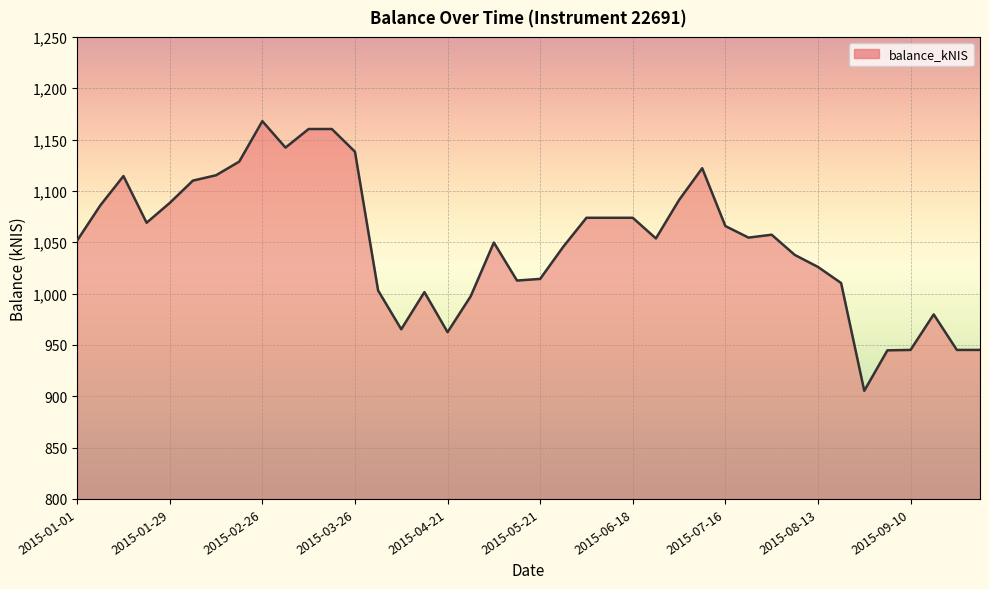

What is the difference between the maximum and minimum values?

262.6